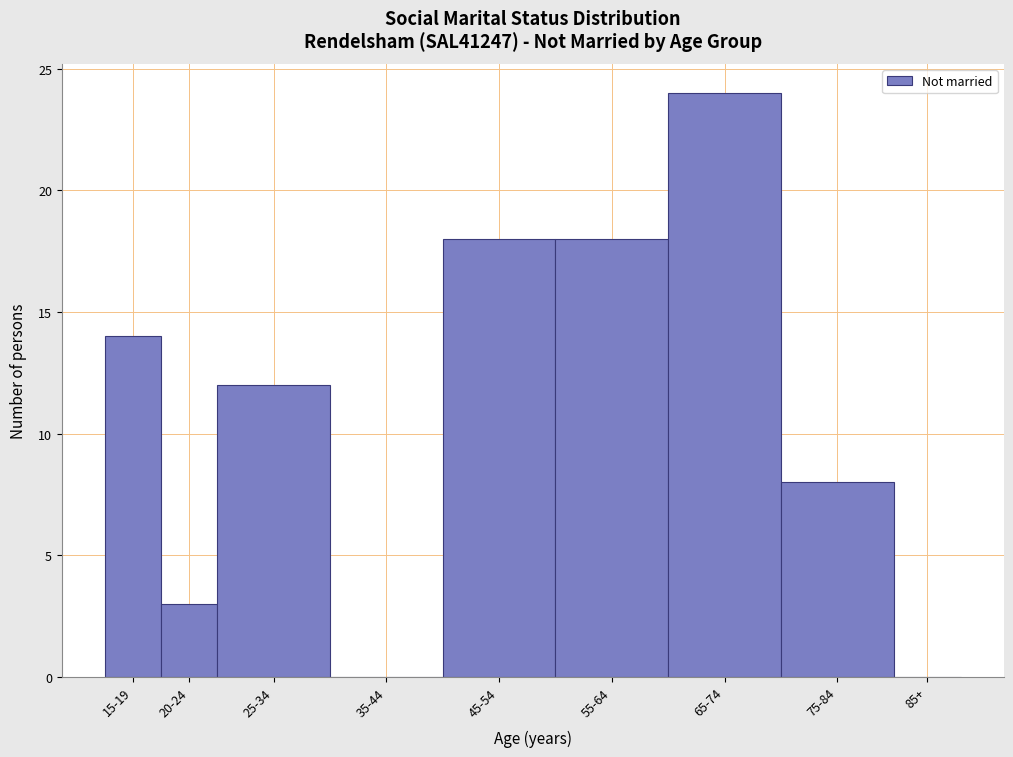

Reading left to right, extract all data points from this chart.

15-19=14	20-24=3	25-34=12	35-44=0	45-54=18	55-64=18	65-74=24	75-84=8	85+=0